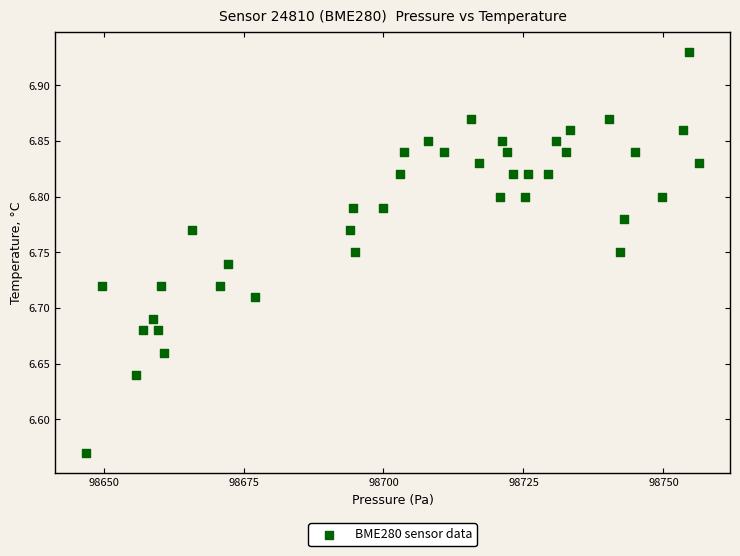

What is the range of Y values (max minus min)?

0.4